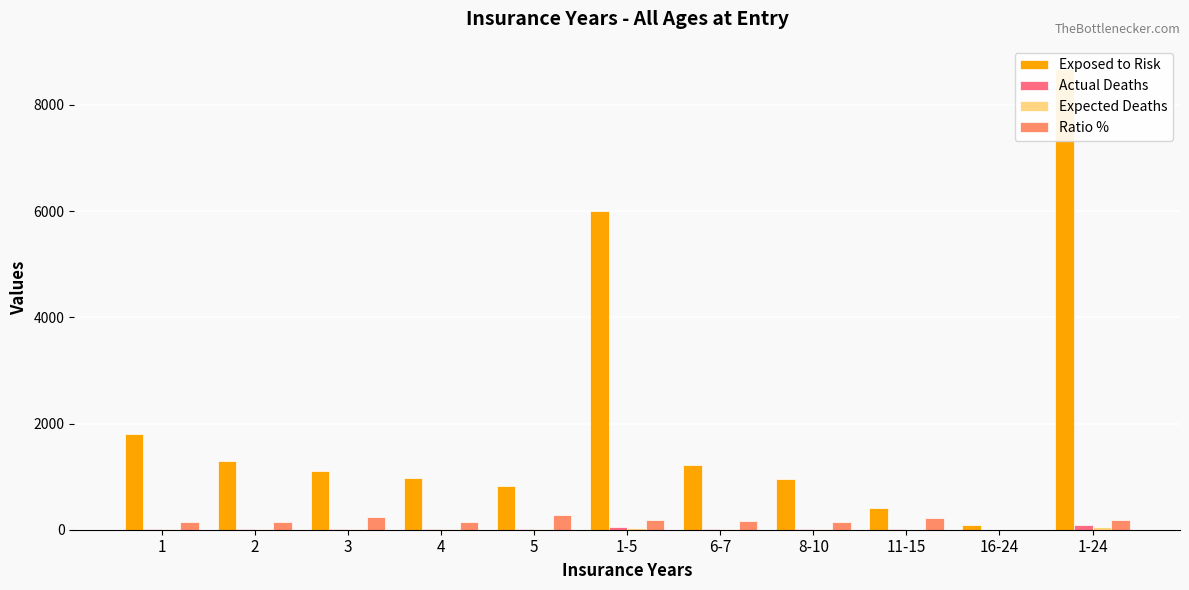

Which series changed the most between 2 and 5?

Exposed to Risk